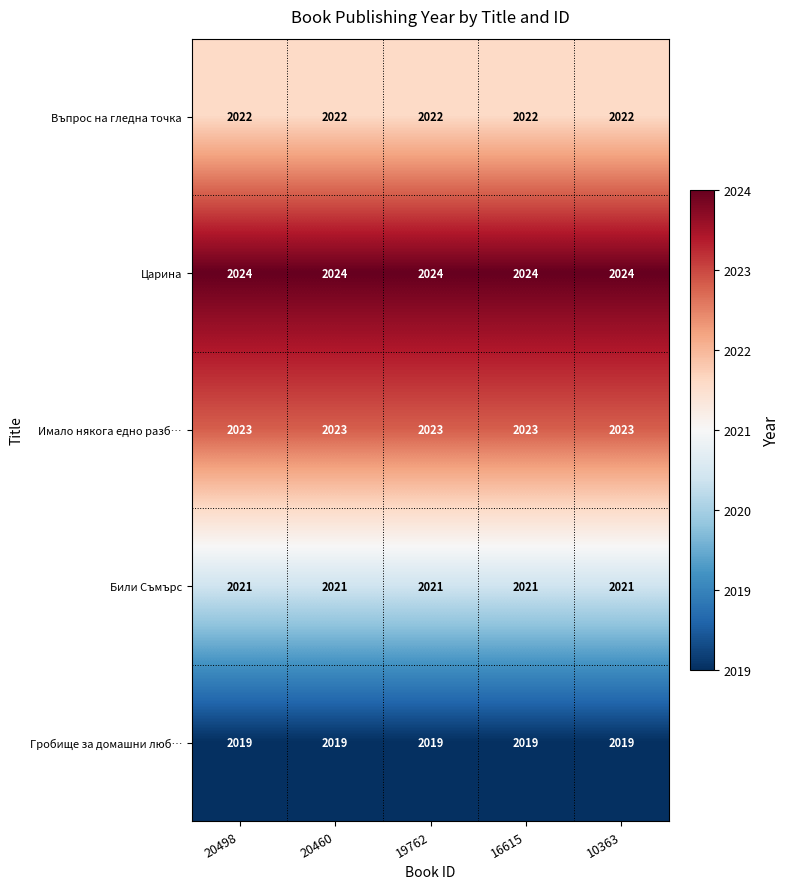

What is the approximate value of Царина at 20460?

2024